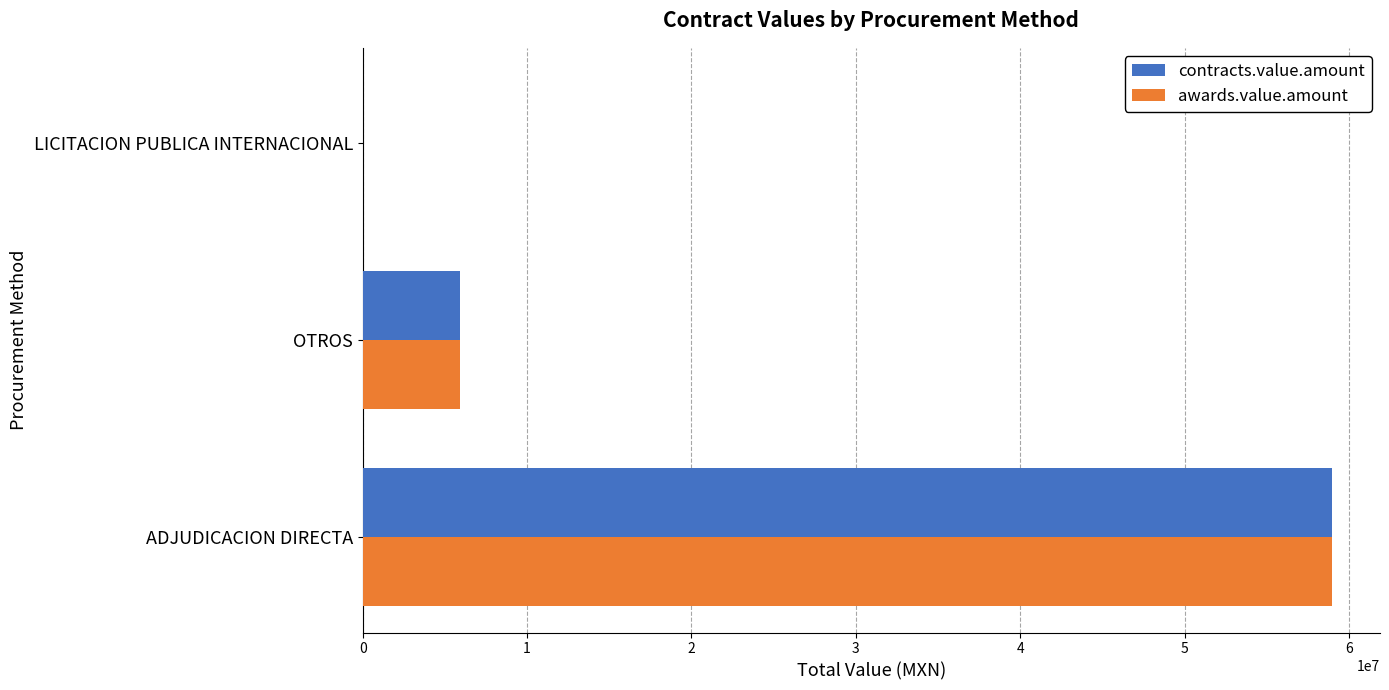

The value of contracts.value.amount at OTROS is 9438377.2. True or false?

False